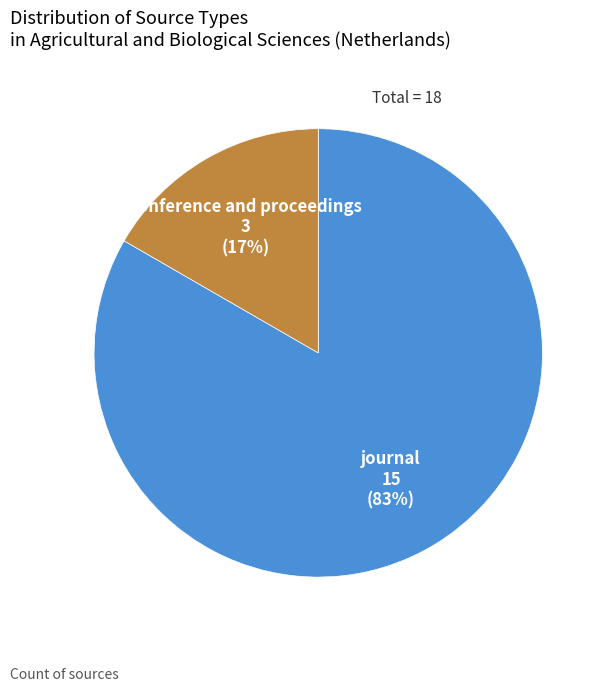

The journal slice represents 83% of the pie. True or false?

True